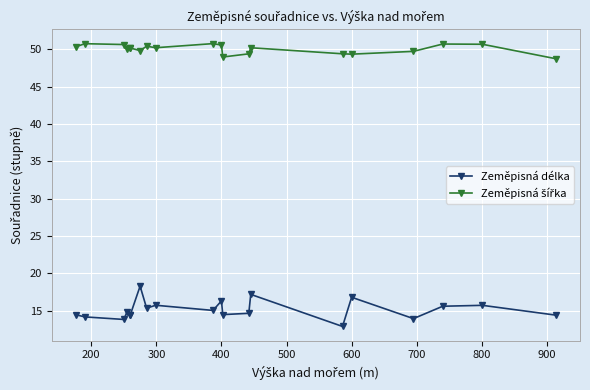

Reading left to right, transcribe all the data shown in this chart.

Zeměpisná délka: 14.5	14.2	13.8	14.9	14.5	14.5	18.3	15.4	15.7	15.1	16.3	14.5	14.7	17.2	12.9	16.8	14.0	15.6	15.7	14.4
Zeměpisná šířka: 50.3	50.8	50.7	50.1	50.2	50.2	49.8	50.4	50.2	50.8	50.6	49.0	49.4	50.2	49.4	49.4	49.7	50.7	50.7	48.8